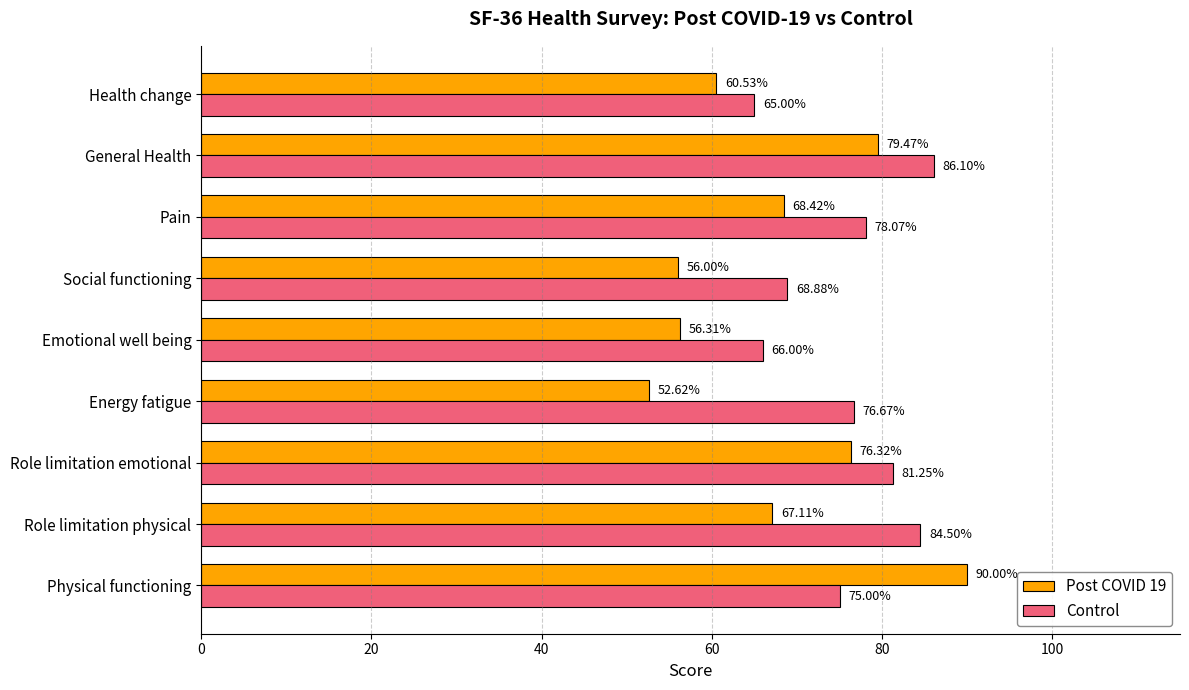

What is the difference between the highest and lowest values at Emotional well being?

9.7